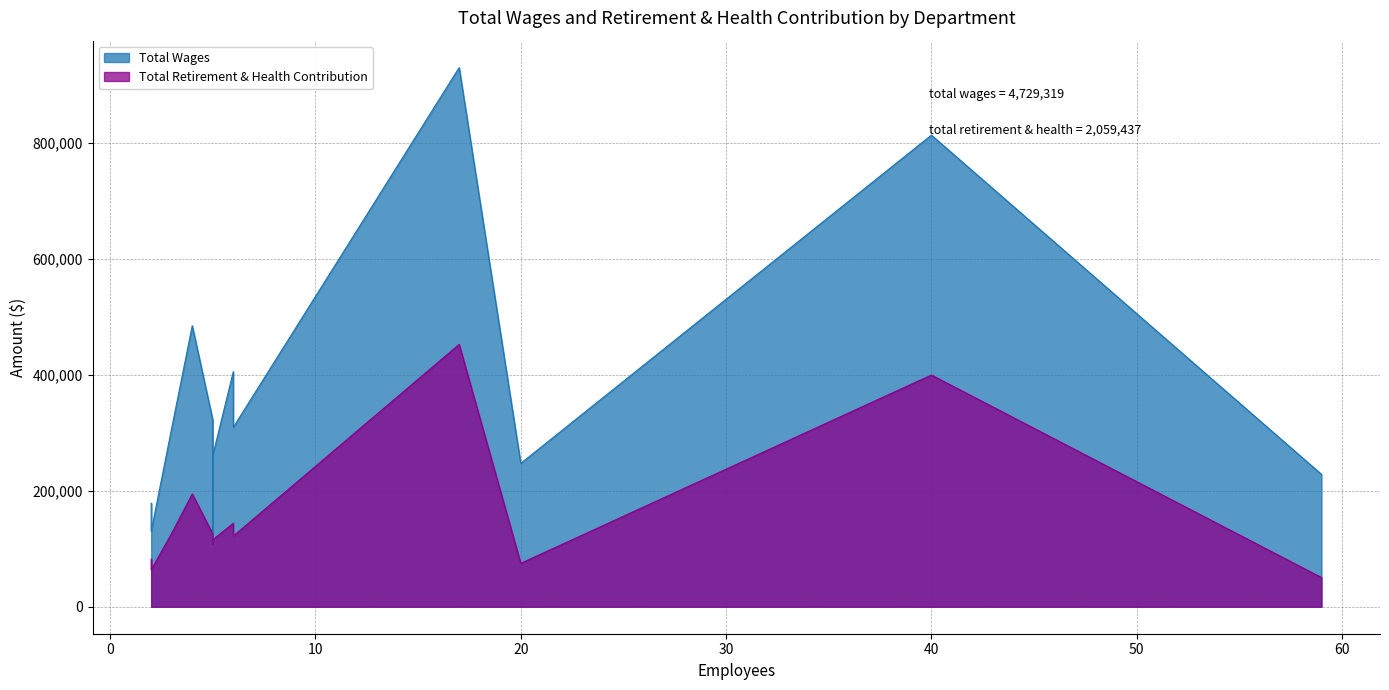

How many data points in Total Retirement & Health Contribution are above 121957?

6